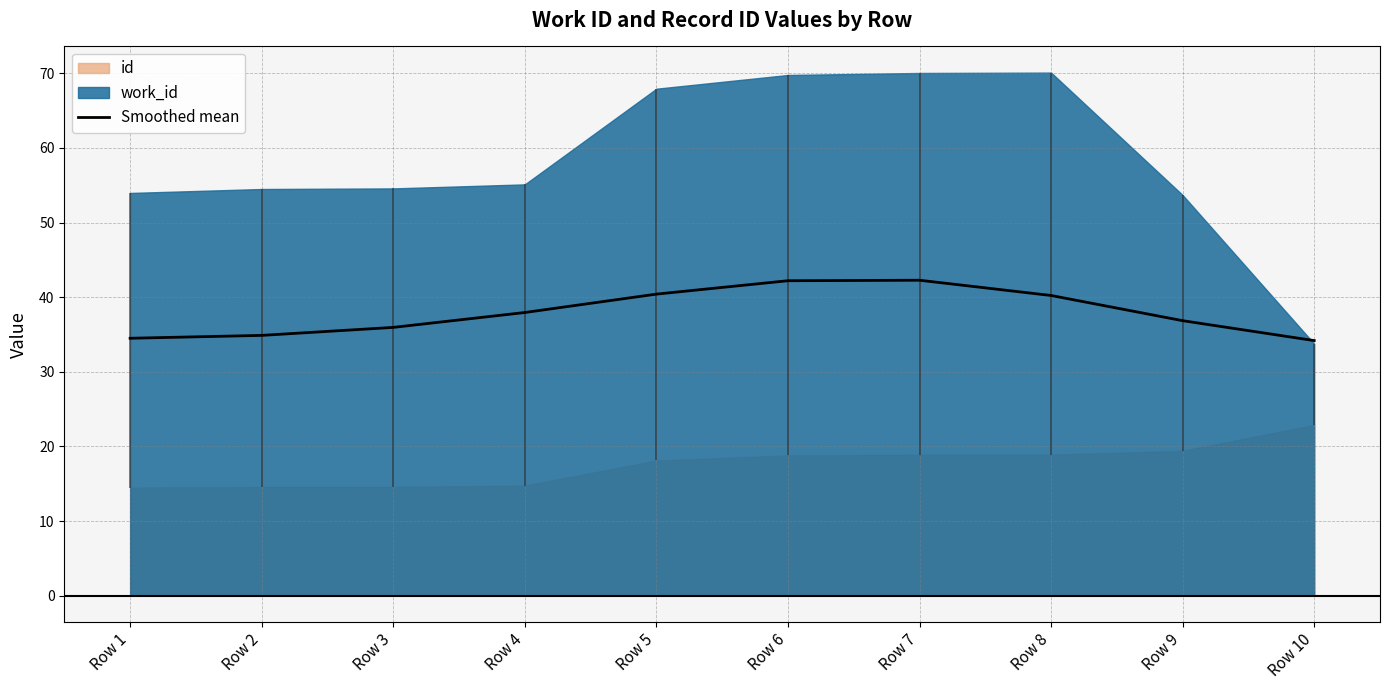

Is it true that the value at Row 2 is 34.9?

True